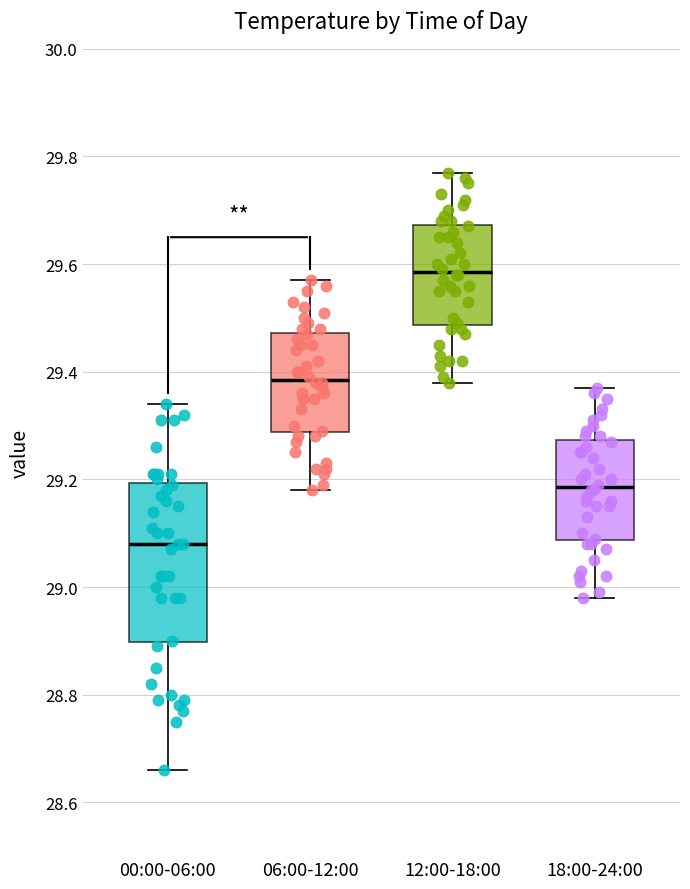

Which box has the lowest median line?

00:00-06:00